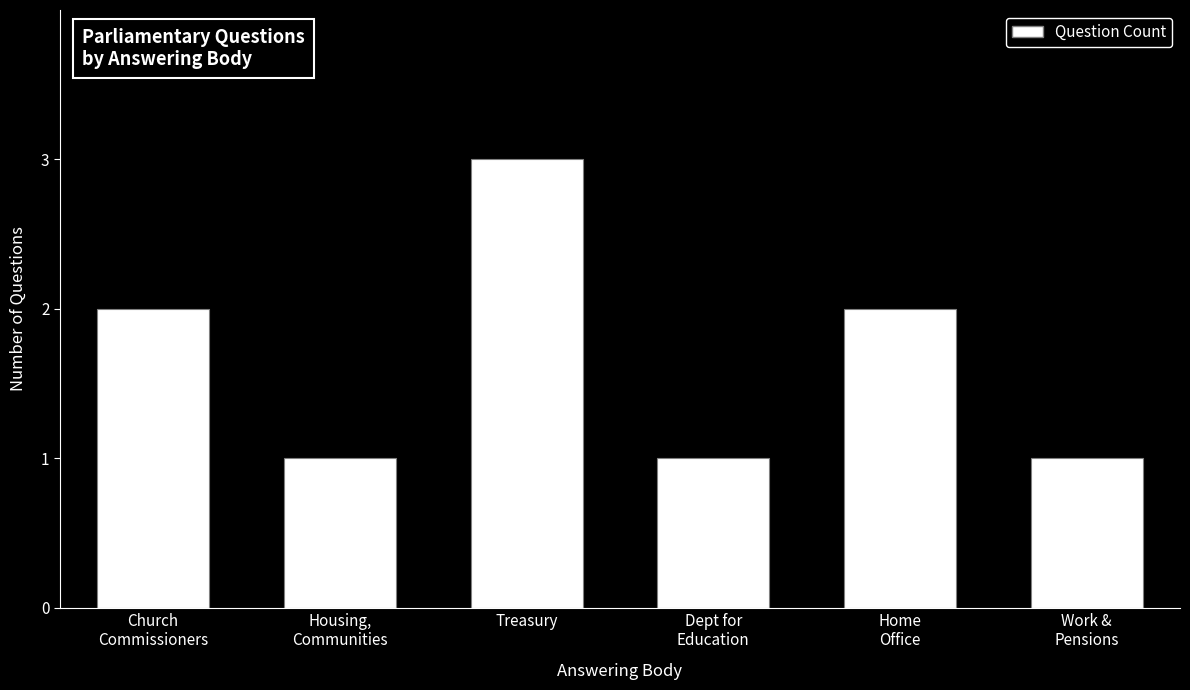

How many data points are less than 2?

3